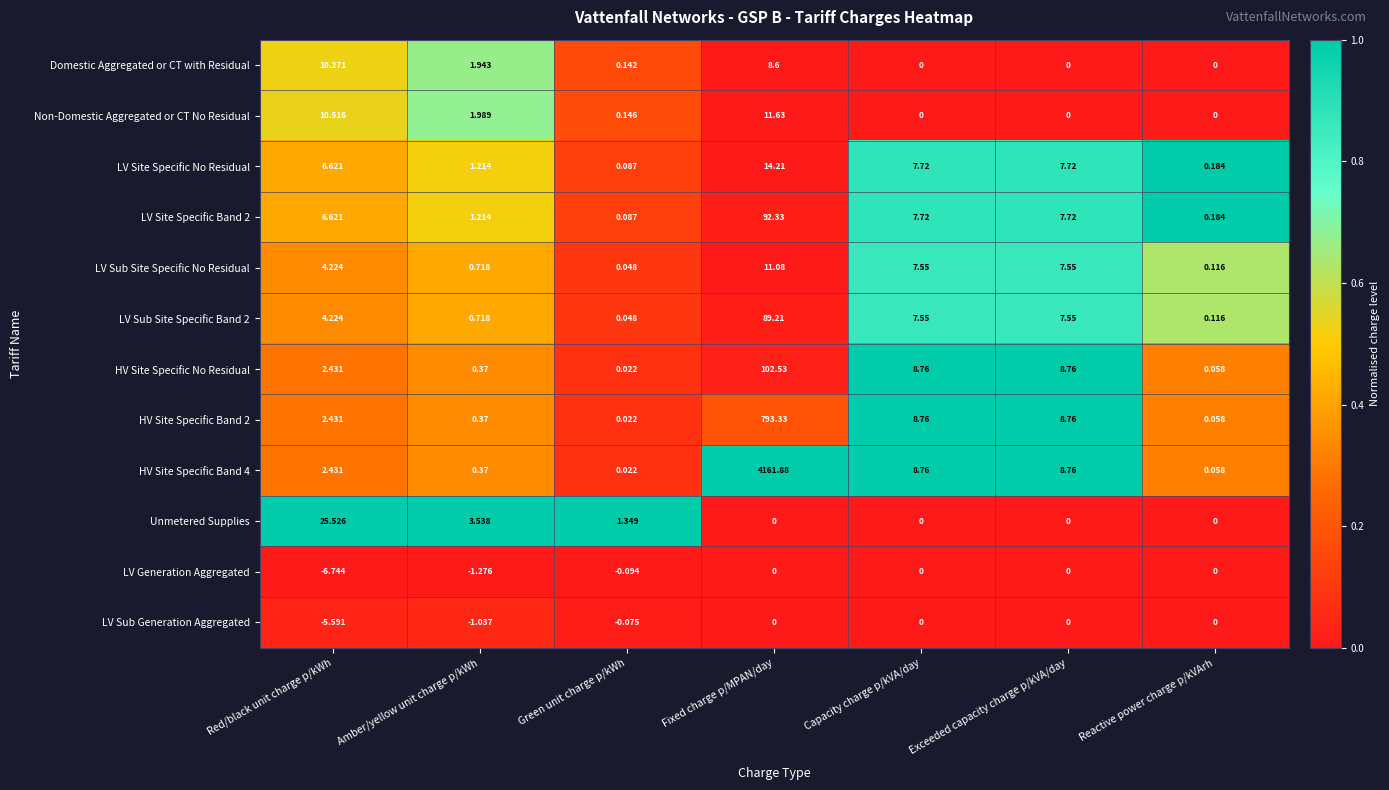

Which series changed the most between Red/black unit charge p/kWh and Amber/yellow unit charge p/kWh?

Unmetered Supplies